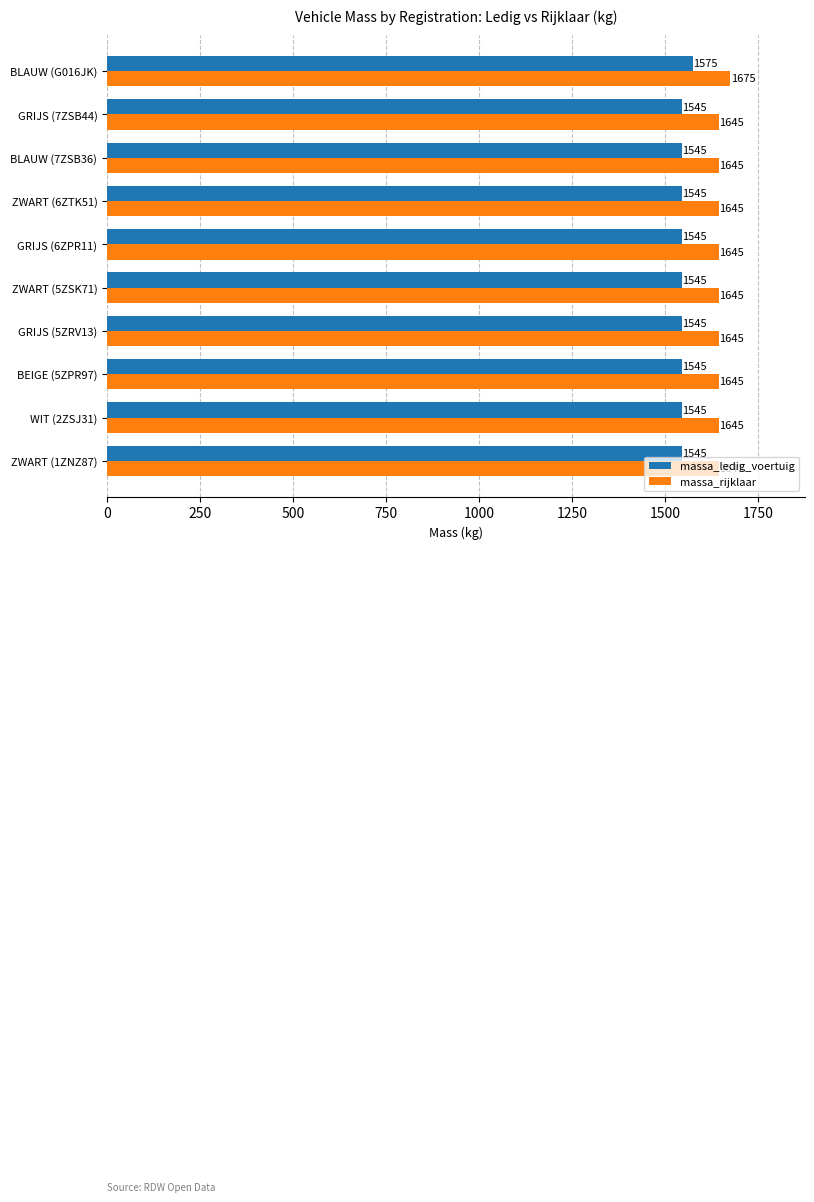

List the series in order of their peak value, lowest first.

massa_ledig_voertuig, massa_rijklaar